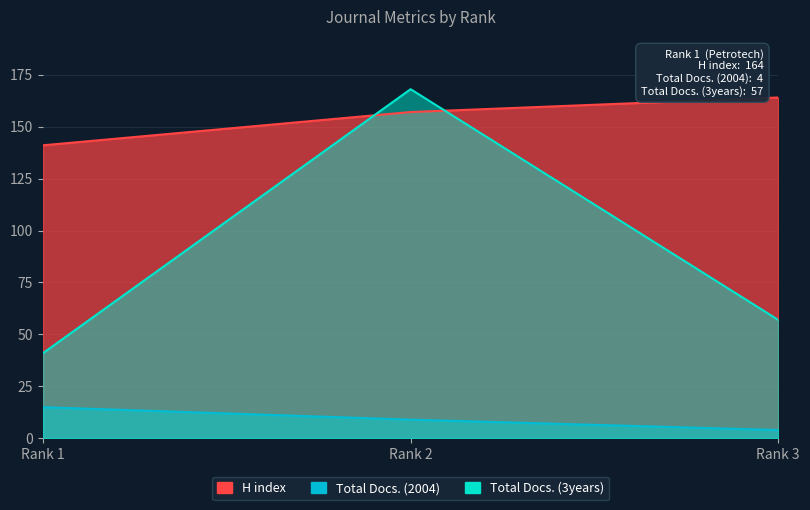

What is the spread (max minus min) of values at Rank 3?

160